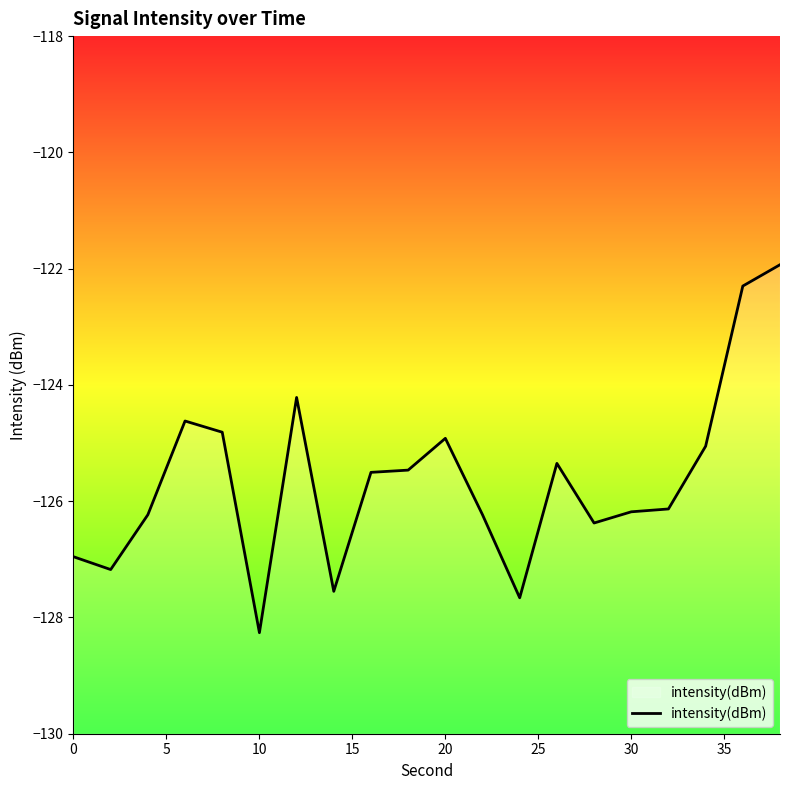

What is the smallest value displayed?

-128.3